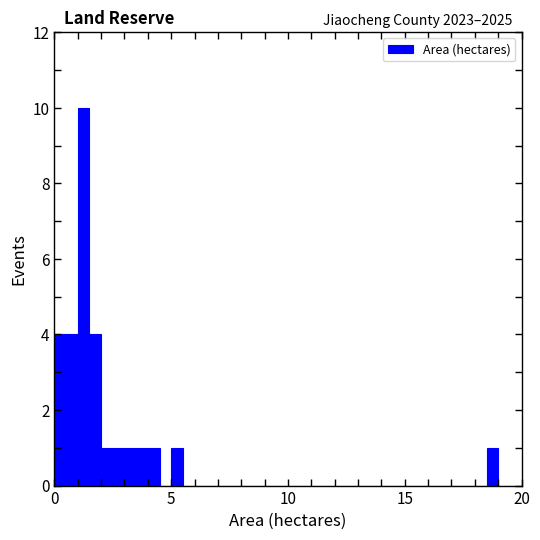

Read against the x-axis, roughly where is the centre of the tallest bar?

1.5